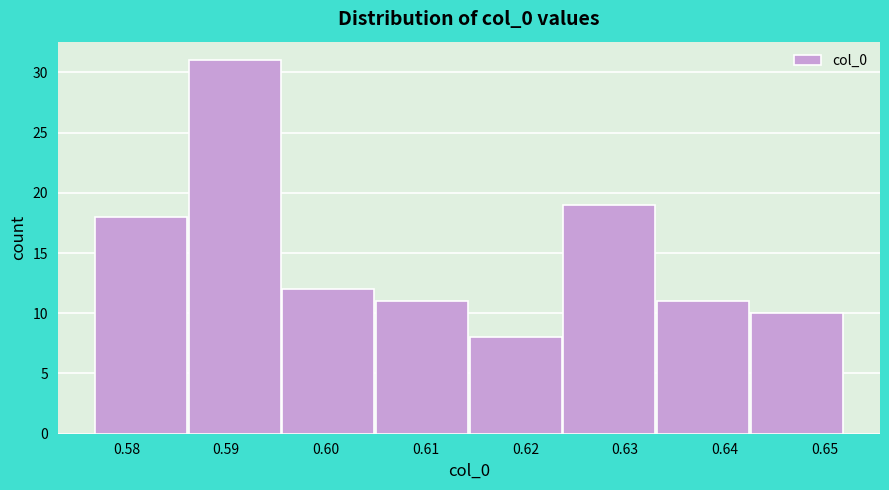

Reading left to right, transcribe this chart: for each bar, give the range it covers on the x-axis and its height. Neither the bar edges nor the heights are printed on the chart, so give them approximately, as read against the axes.

0.577 to 0.586: 18
0.586 to 0.596: 31
0.596 to 0.605: 12
0.605 to 0.614: 11
0.614 to 0.624: 8
0.624 to 0.633: 19
0.633 to 0.643: 11
0.643 to 0.652: 10